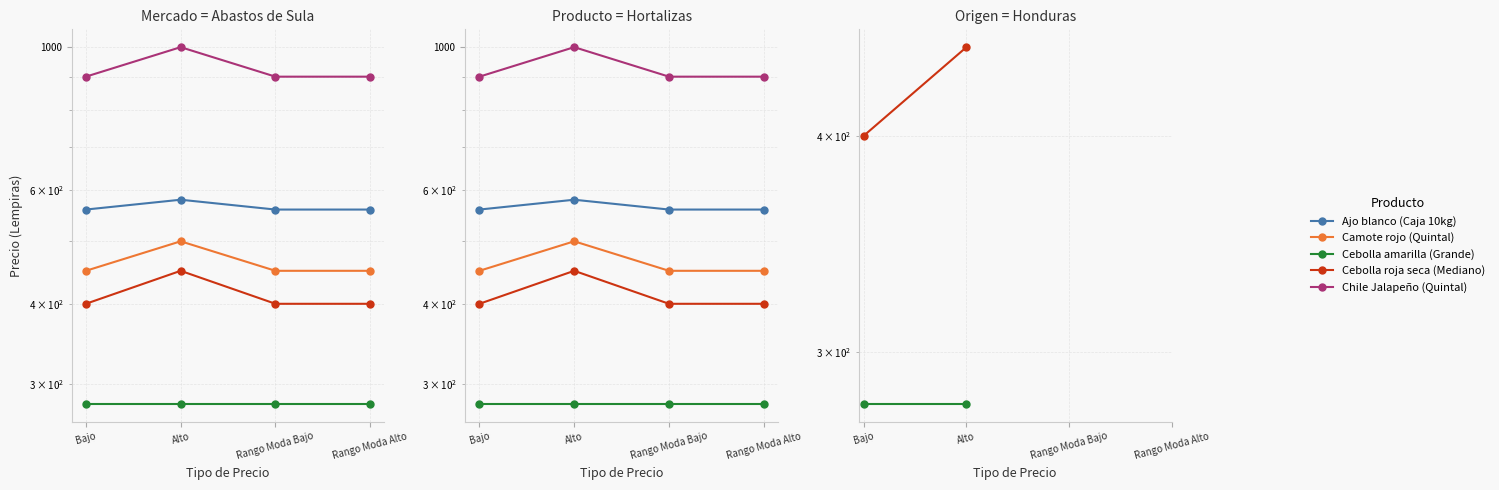

True or false: Chile Jalapeño (Quintal) and Camote rojo (Quintal) intersect in this chart.

False